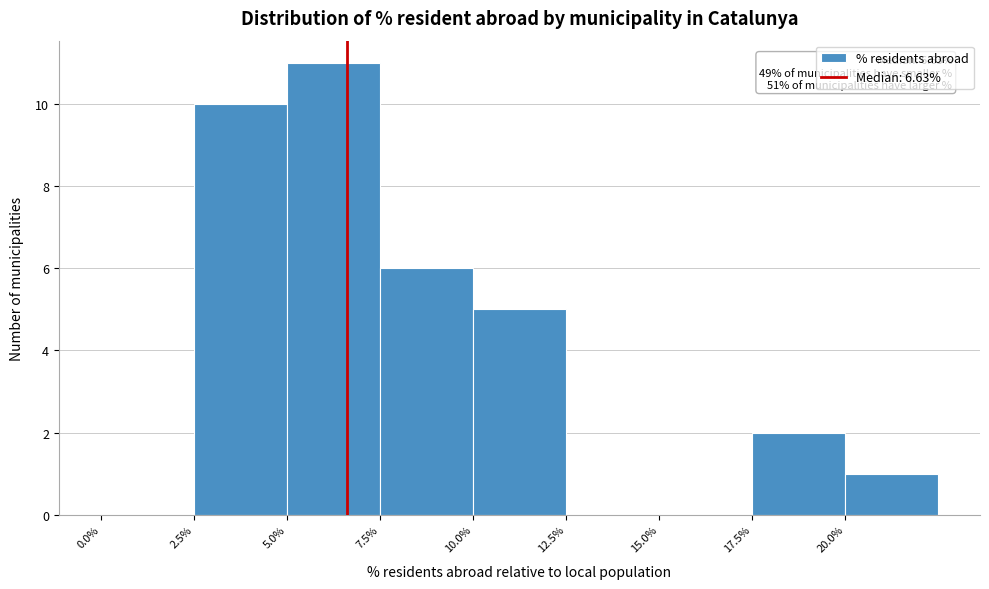

Over which range of the x-axis is the bar tallest?

5.0 to 7.5